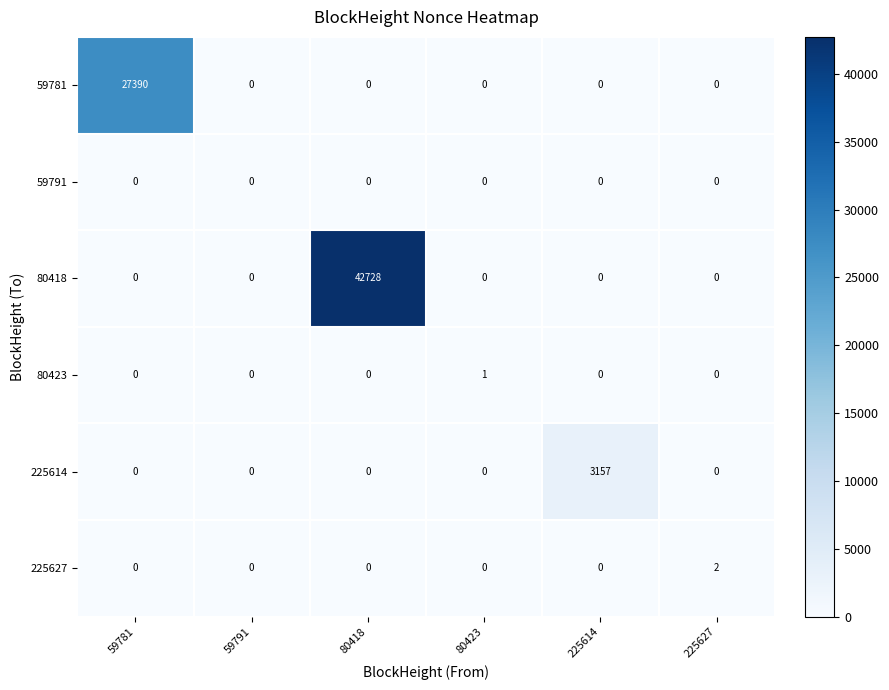

At how many categories does at least one series exceed 21706?

2